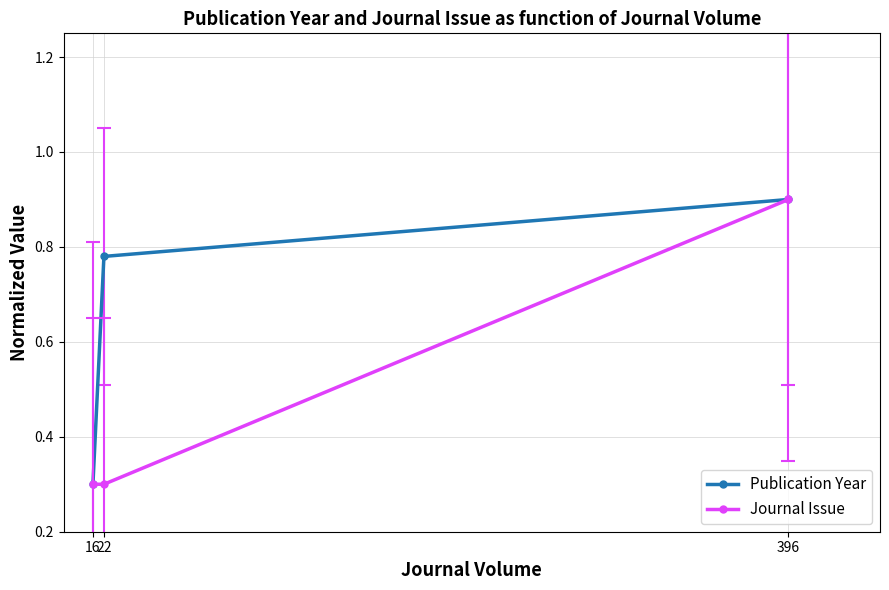

At how many categories does at least one series exceed 0?

3